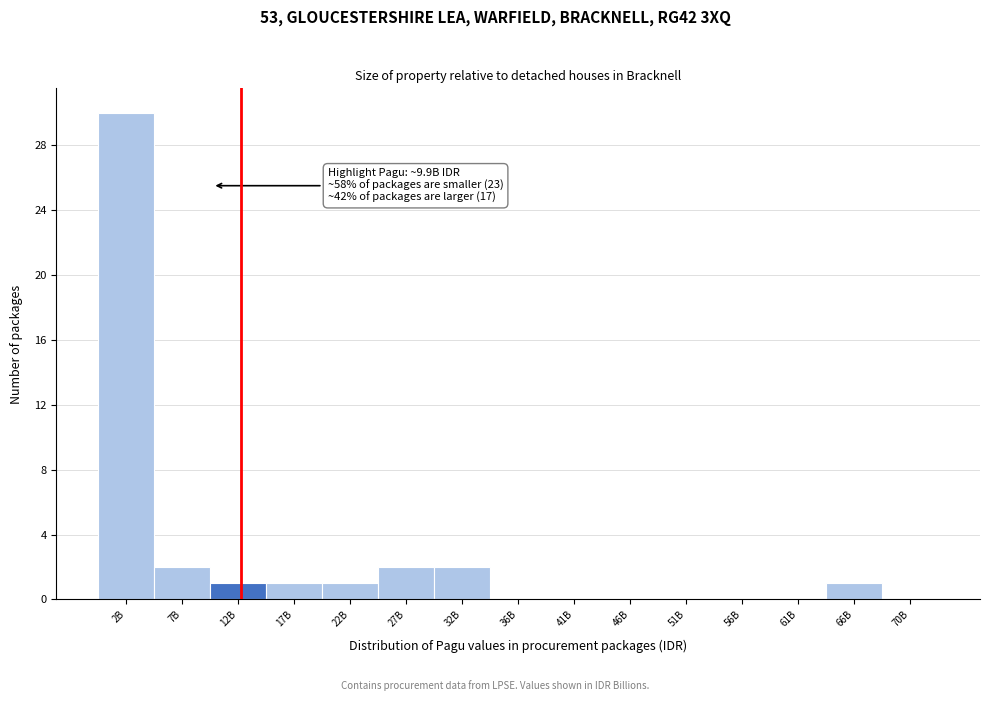

Reading right to left, what are all the values shown in this chart?

70B=0	66B=1	61B=0	56B=0	51B=0	46B=0	41B=0	36B=0	32B=2	27B=2	22B=1	17B=1	12B=1	7B=2	2B=30